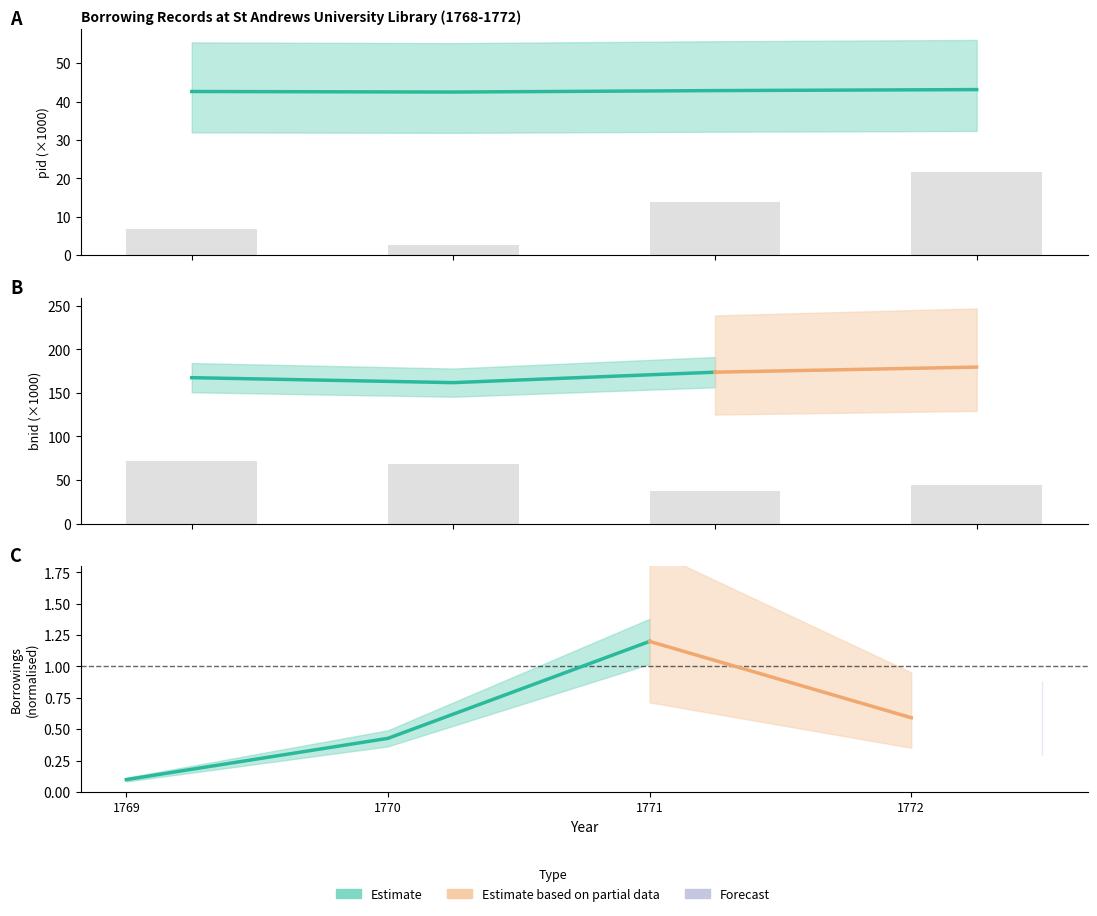

At how many categories does at least one series exceed 20?

4